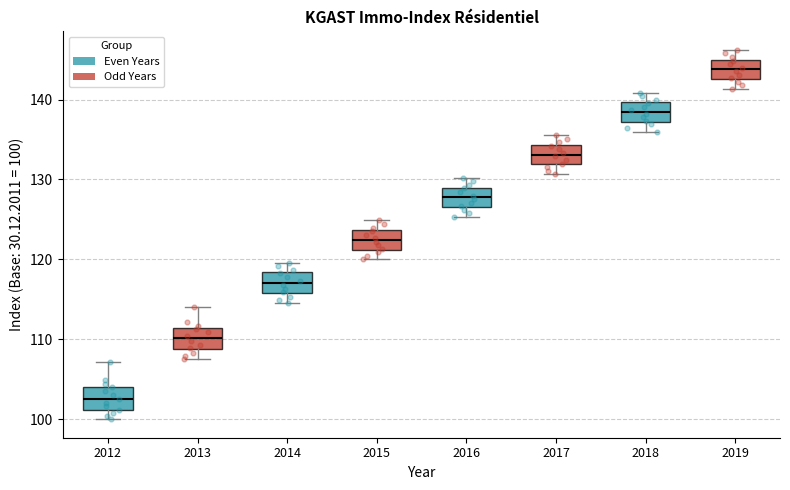

Which box's median line is the highest?

2019